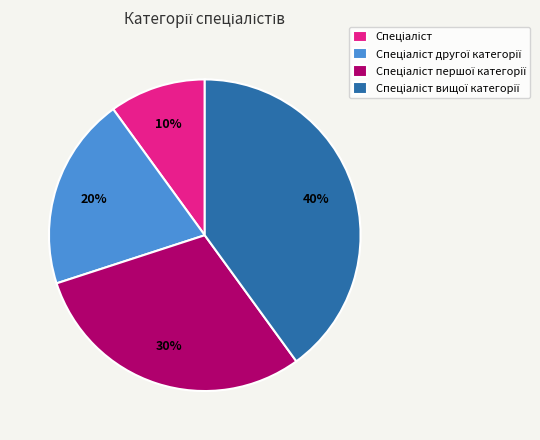

To the nearest percent, what is the difference between the largest and smallest slice percentages?

30%